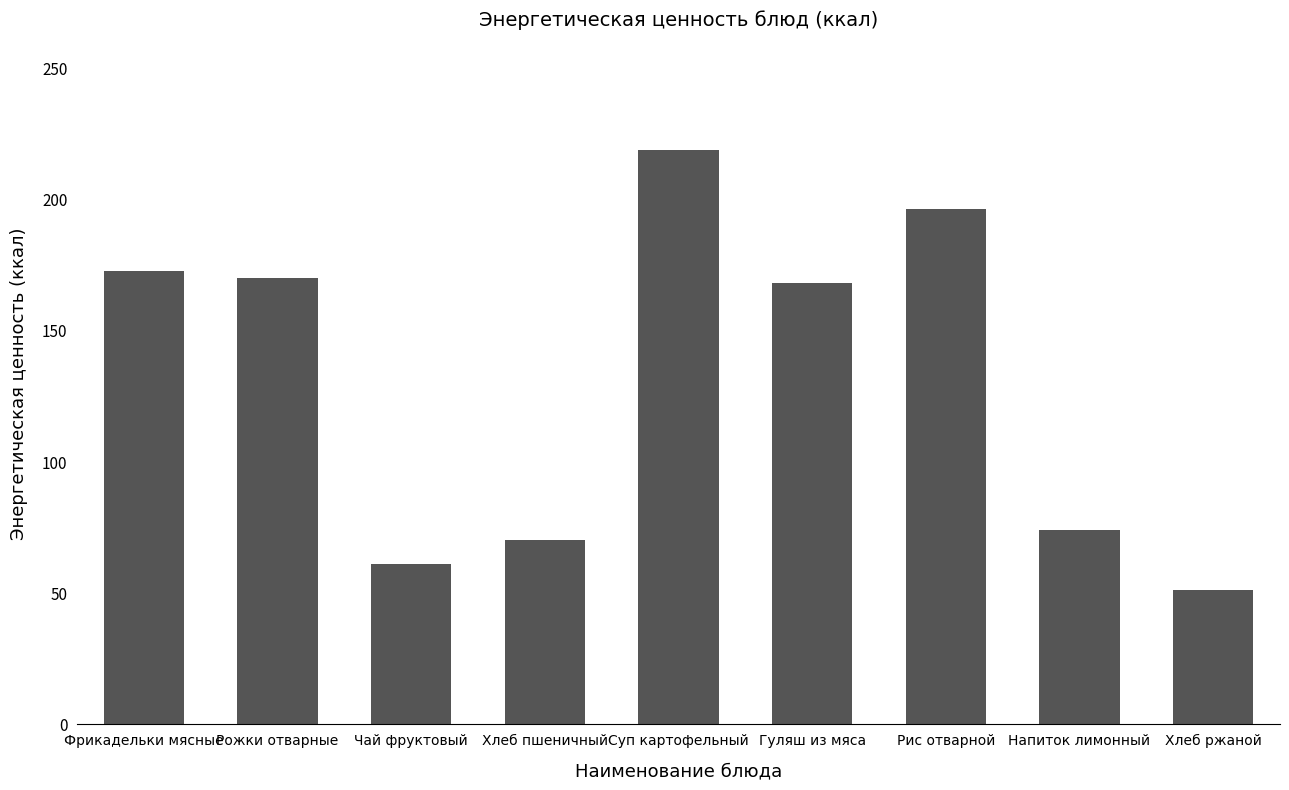

Between Напиток лимонный and Рожки отварные, which is larger?

Рожки отварные